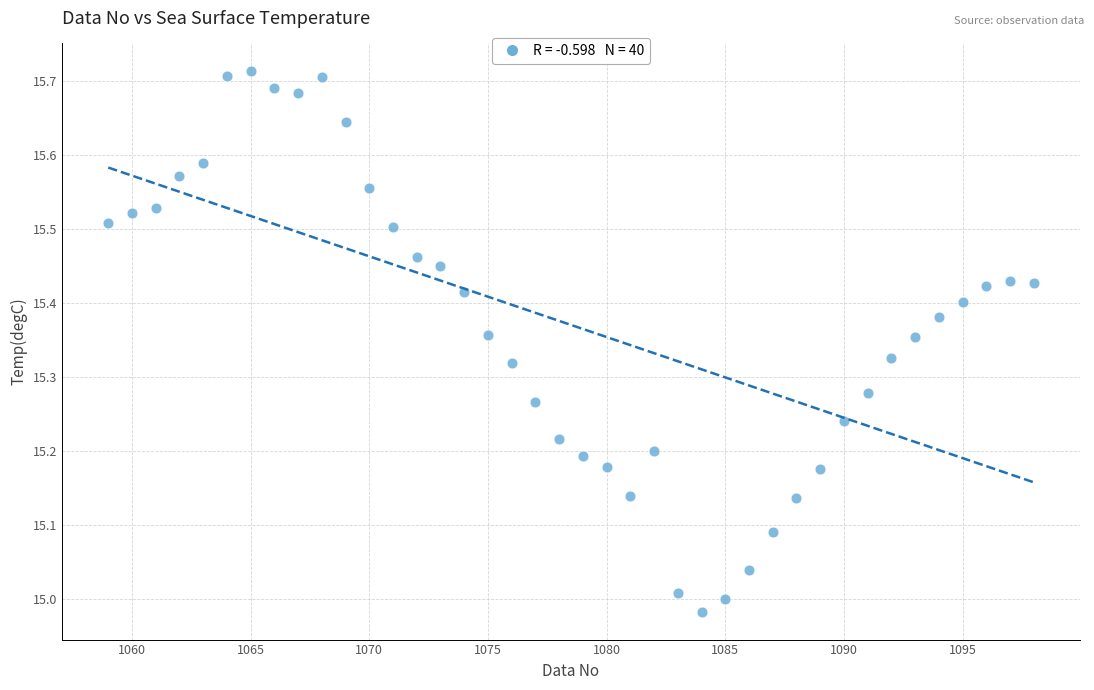

What is the range of Y values (max minus min)?

0.7